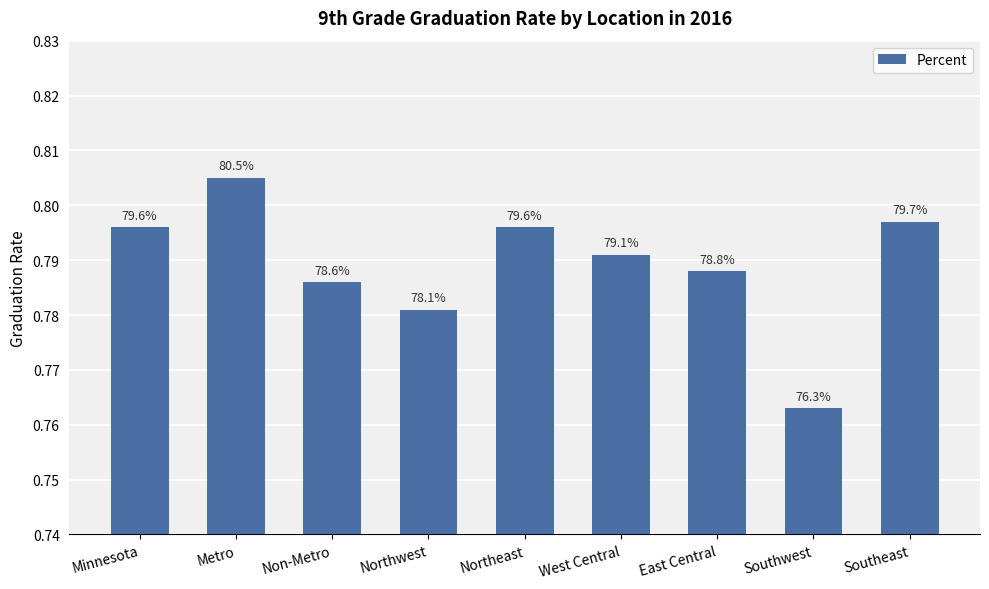

Which has a higher value, East Central or Southwest?

East Central